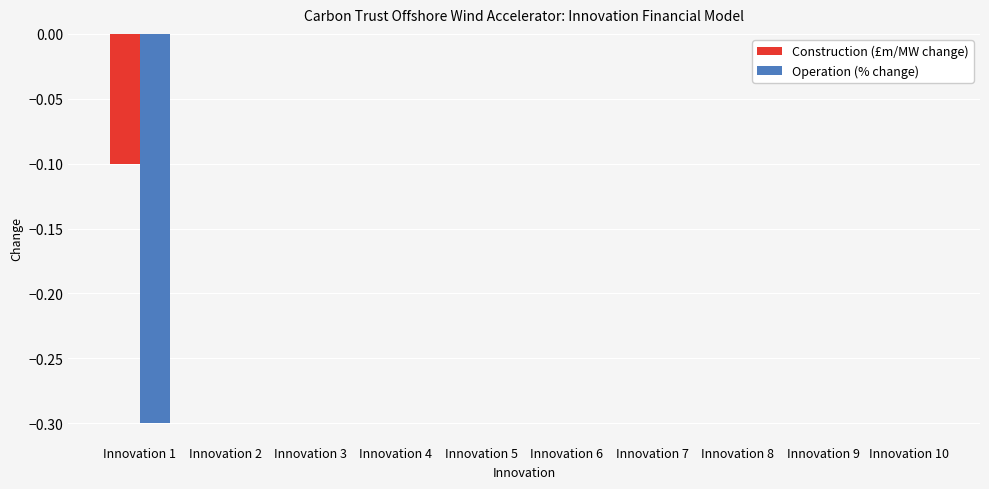

The value of Operation (% change) at Innovation 1 is -0.3. True or false?

True